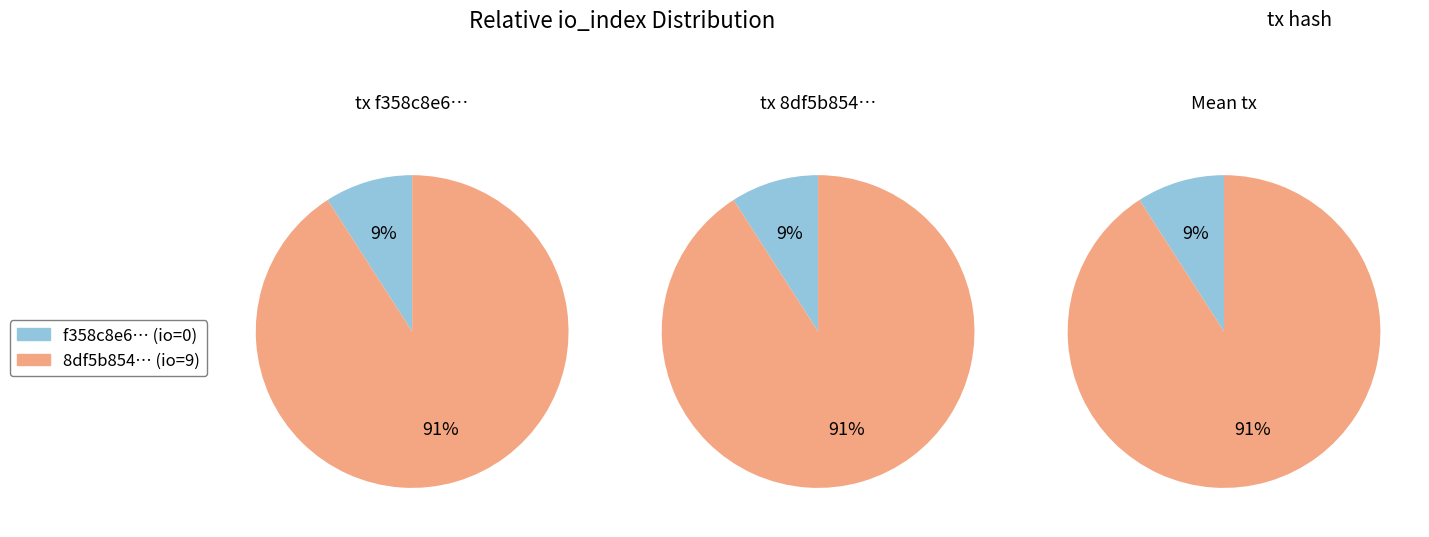

True or false: io_index=0 accounts for 9% of the total.

False